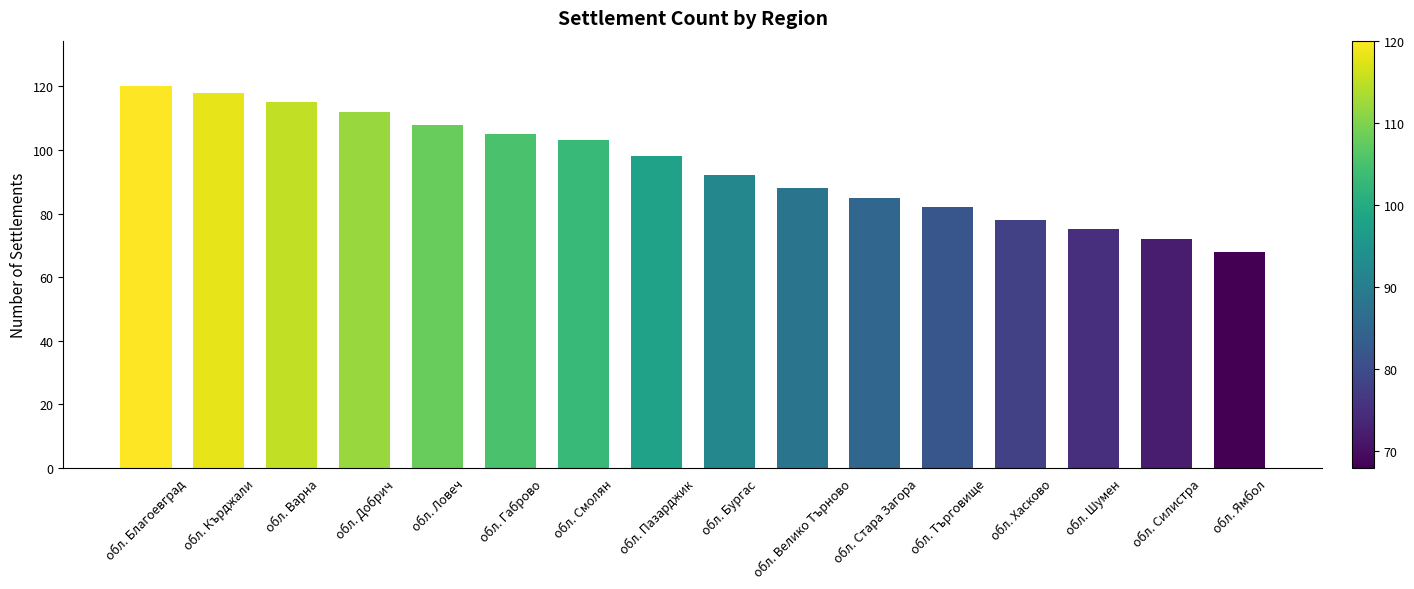

The chart shows a value of 55 at обл. Стара Загора. True or false?

False